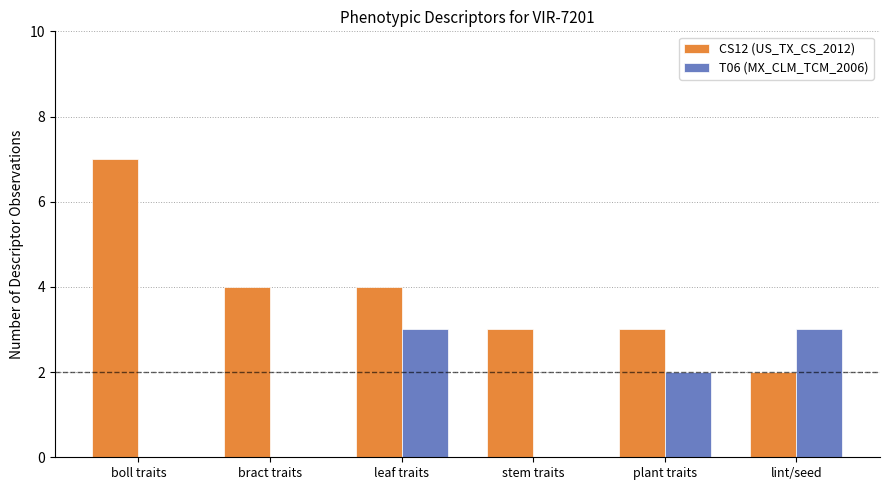

What is the approximate value of T06 (MX_CLM_TCM_2006) at lint/seed?

3